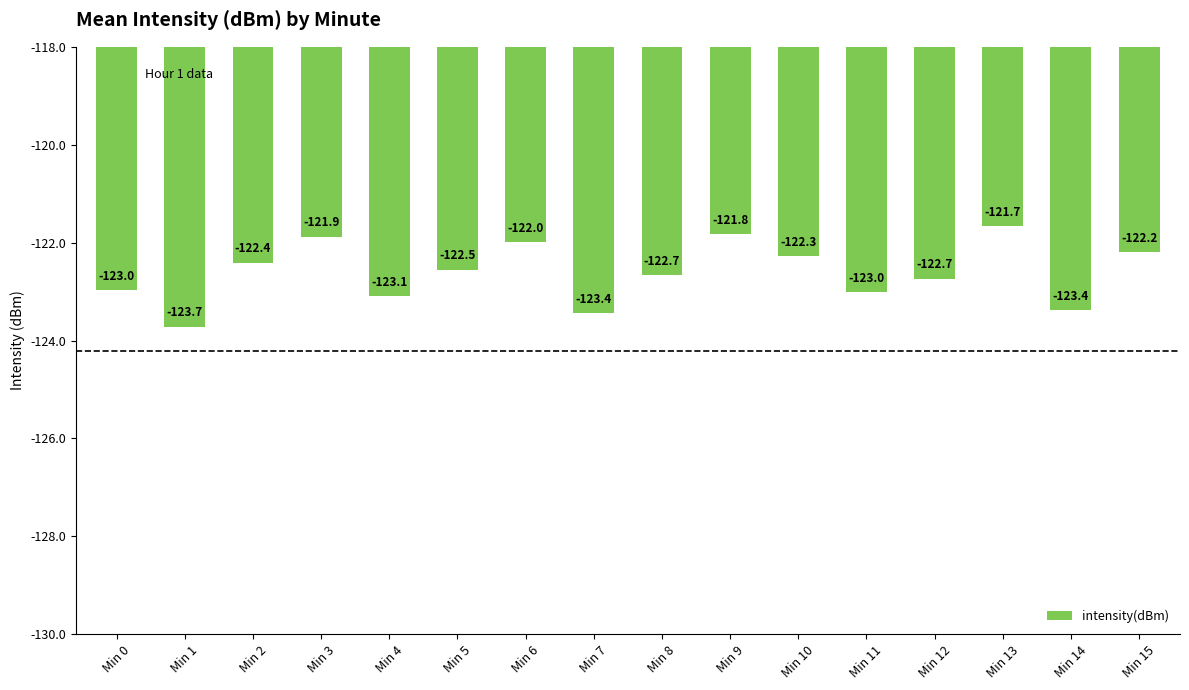

Reading right to left, what are all the values shown in this chart?

Min 15=-122.2	Min 14=-123.4	Min 13=-121.7	Min 12=-122.7	Min 11=-123.0	Min 10=-122.3	Min 9=-121.8	Min 8=-122.7	Min 7=-123.4	Min 6=-122.0	Min 5=-122.5	Min 4=-123.1	Min 3=-121.9	Min 2=-122.4	Min 1=-123.7	Min 0=-123.0